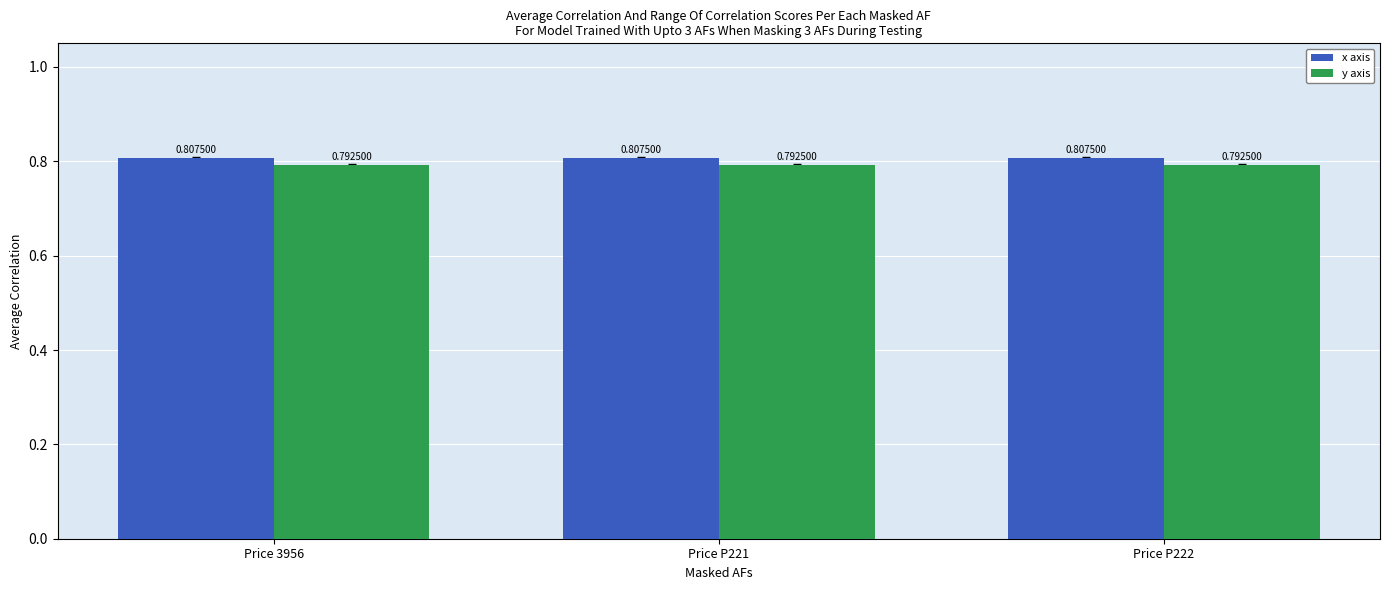

Is the value of x axis at Price 3956 greater than the value of y axis at Price 3956?

Yes